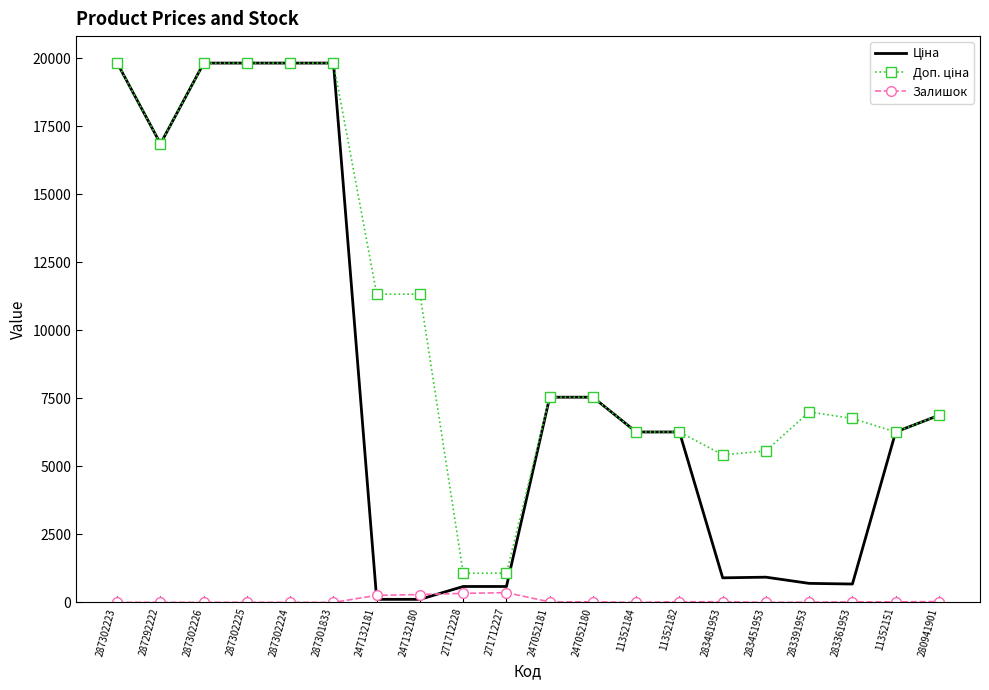

What is the difference between the highest and lowest values at 287301833?

19831.1